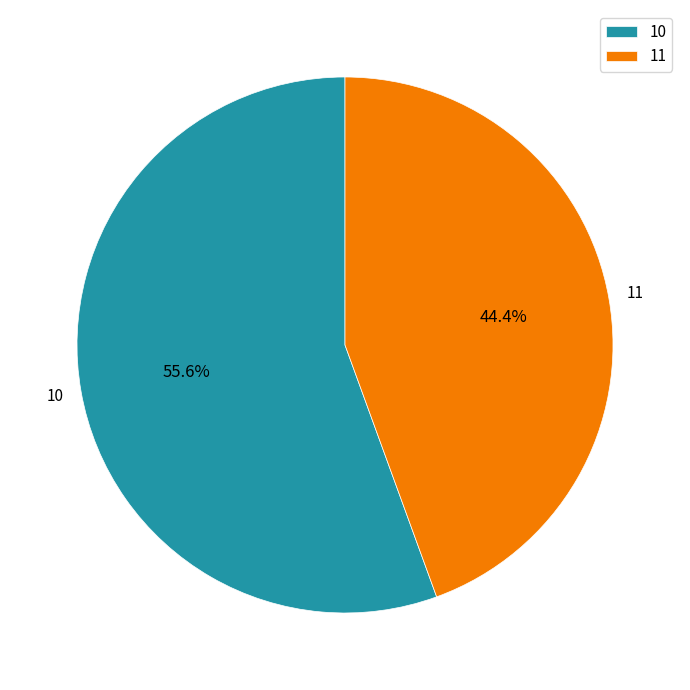

What percentage is the 11 slice, to the nearest percent?

44%